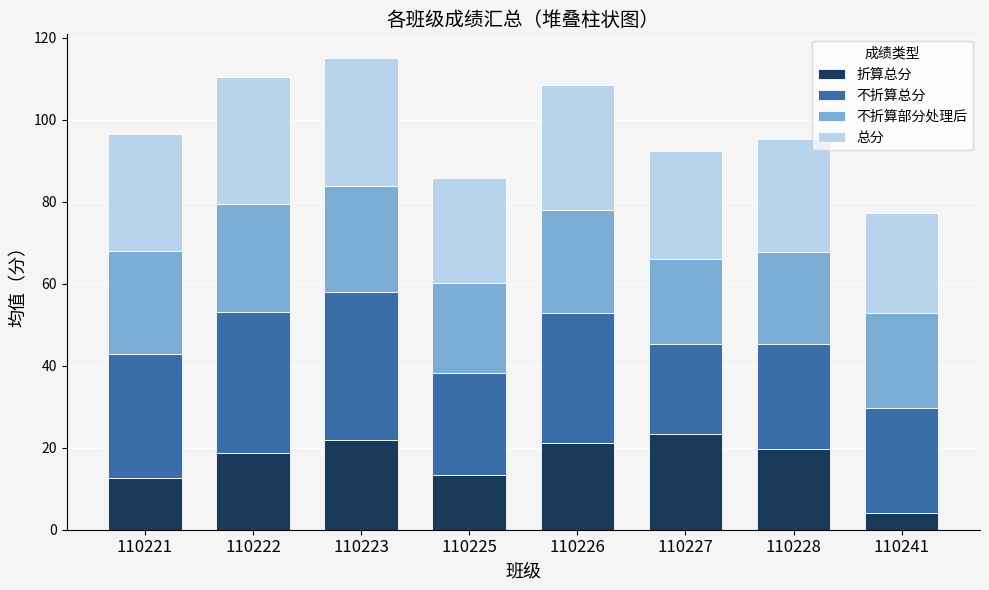

What is the total value across all series at 110223?

115.1